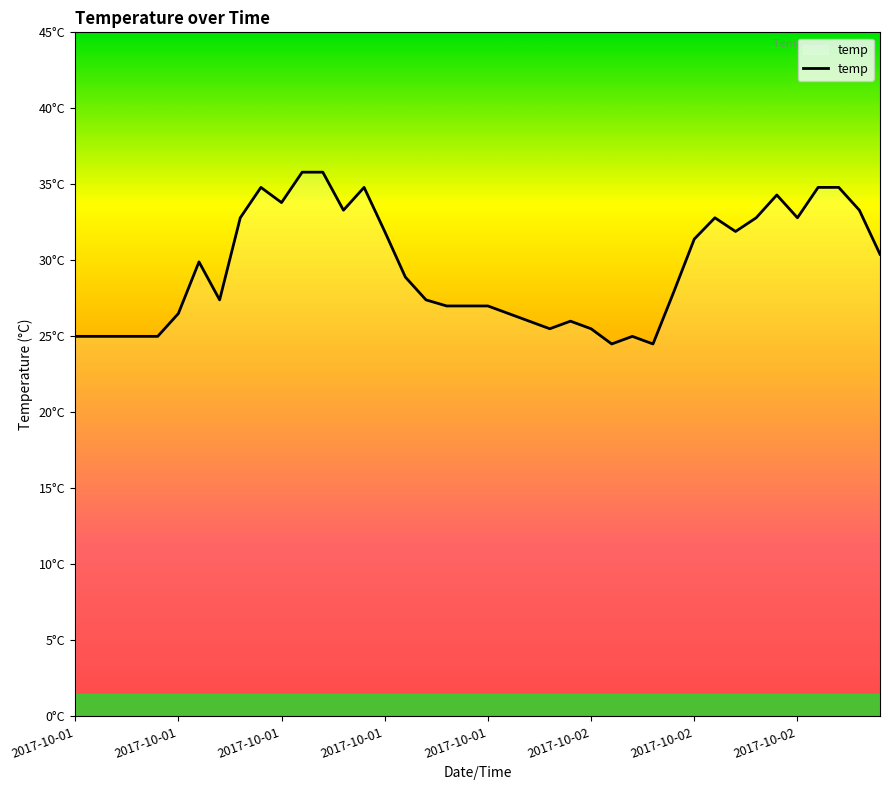

At which label is the value closest to 30?

2017-10-02